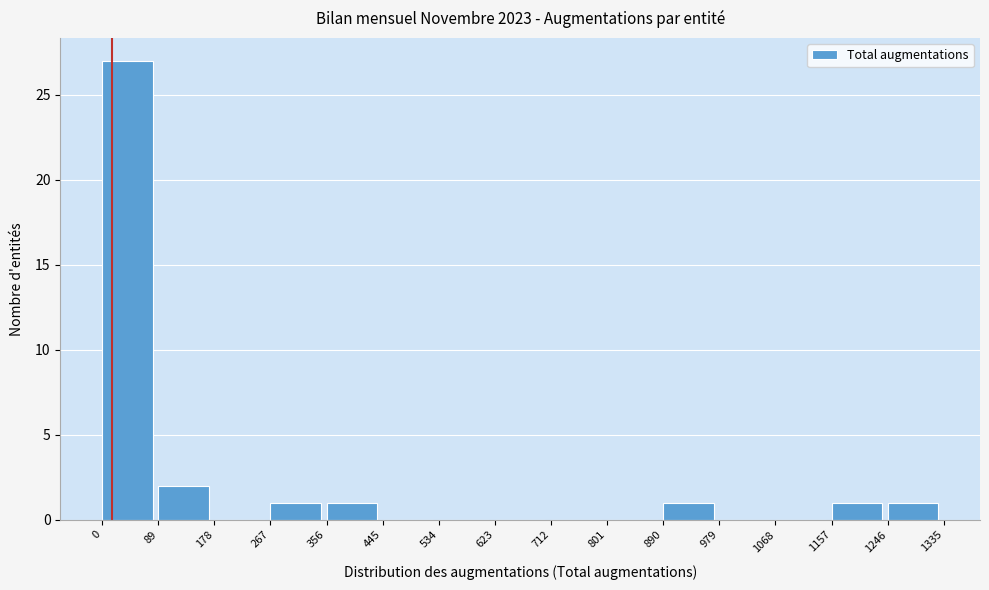

What is the height of the bar covering 1246 to 1335 on the x-axis? The values are not printed on the chart, so give them approximately, as read against the axis.

1